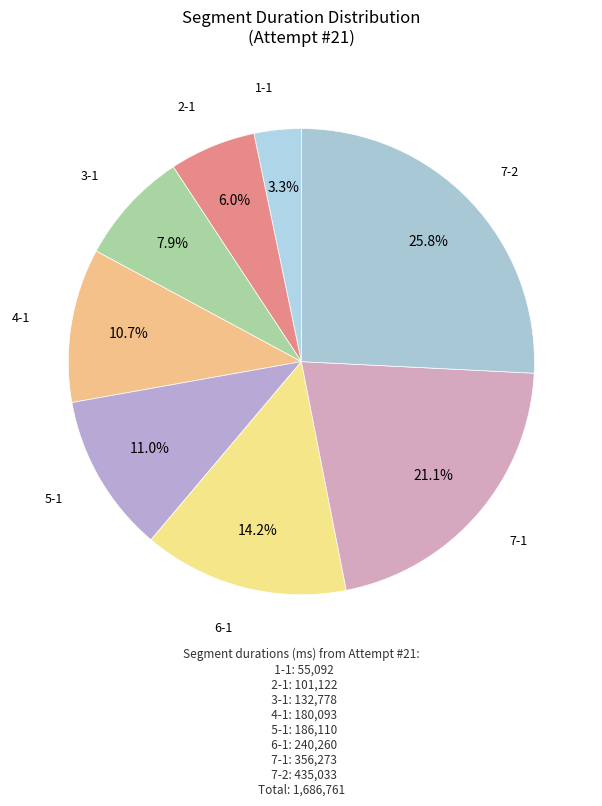

To the nearest percent, what is the combined percentage of 5-1 and 1-1?

14%